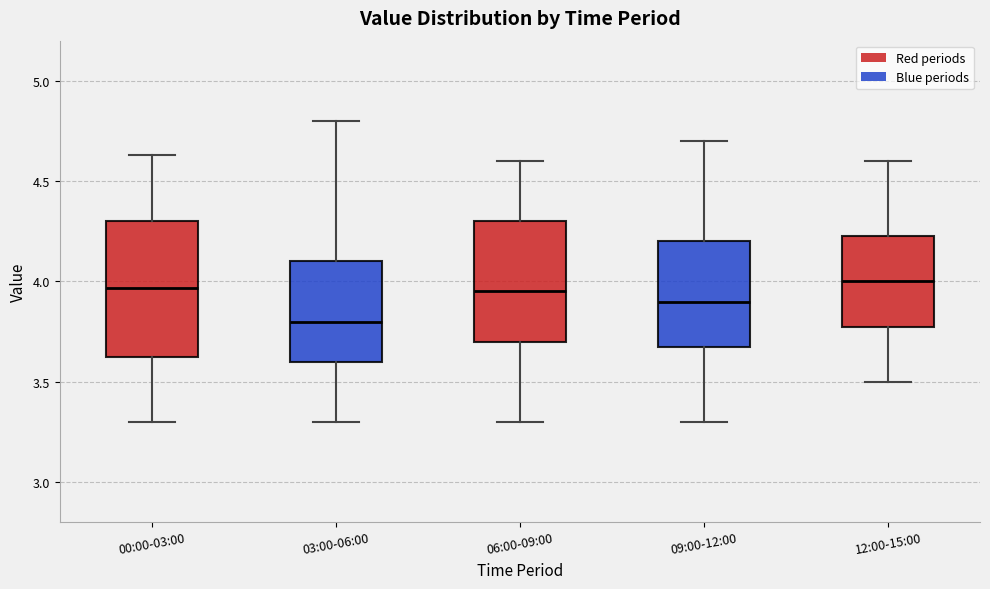

Where does the lower whisker of the box for 06:00-09:00 end on the y-axis? The values are not printed on the chart, so give them approximately, as read against the axis.

3.30